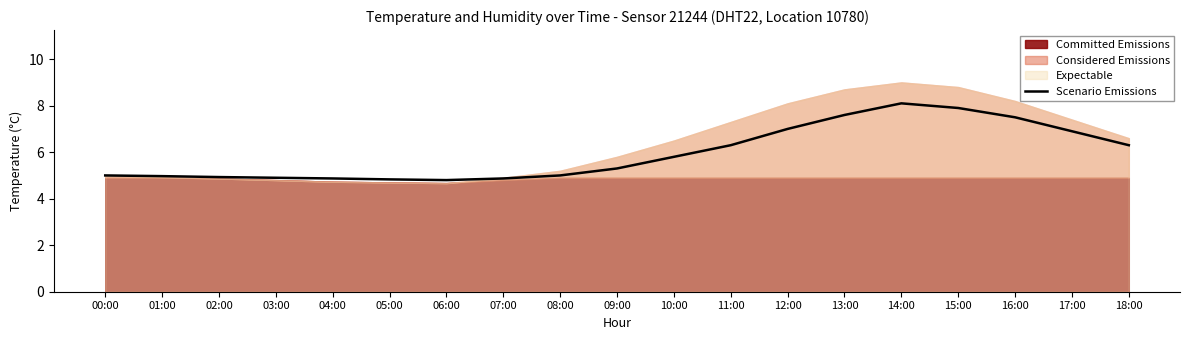

Is it true that the value at 07:00 is 4.9?

True